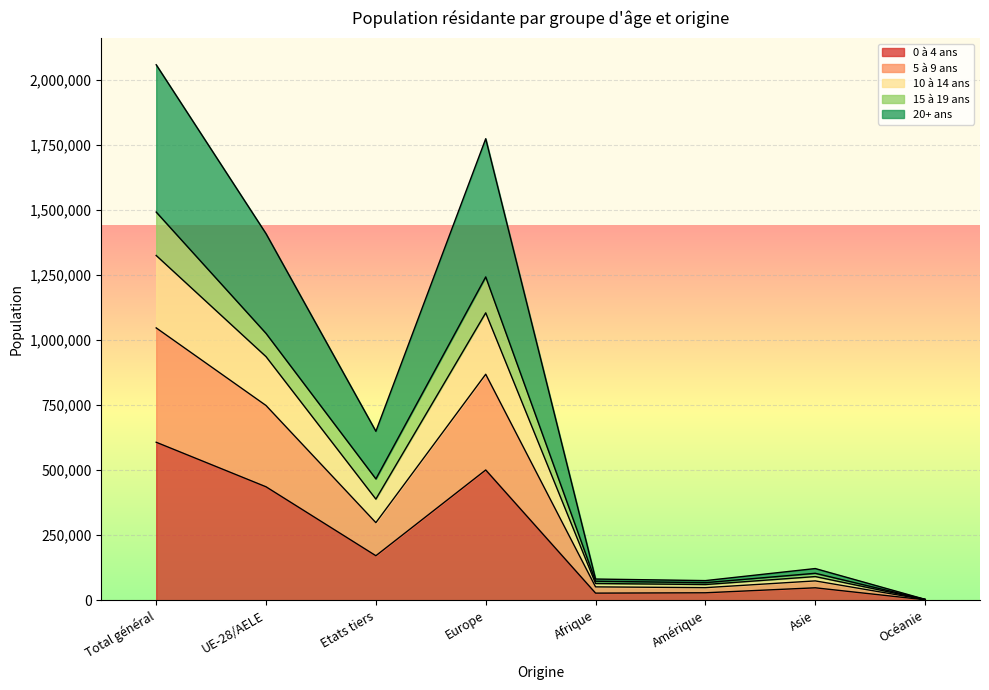

At which label does 0 à 4 ans reach its peak?

Total général